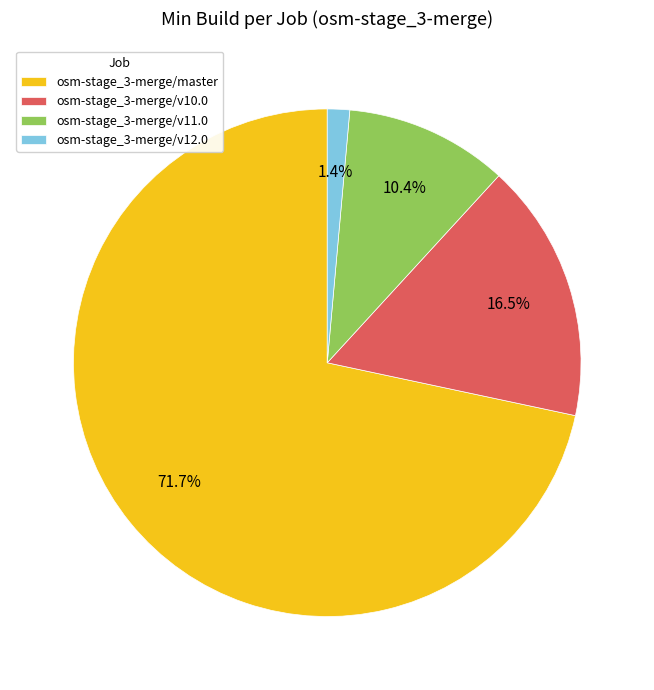

Does any single category account for the majority?

Yes